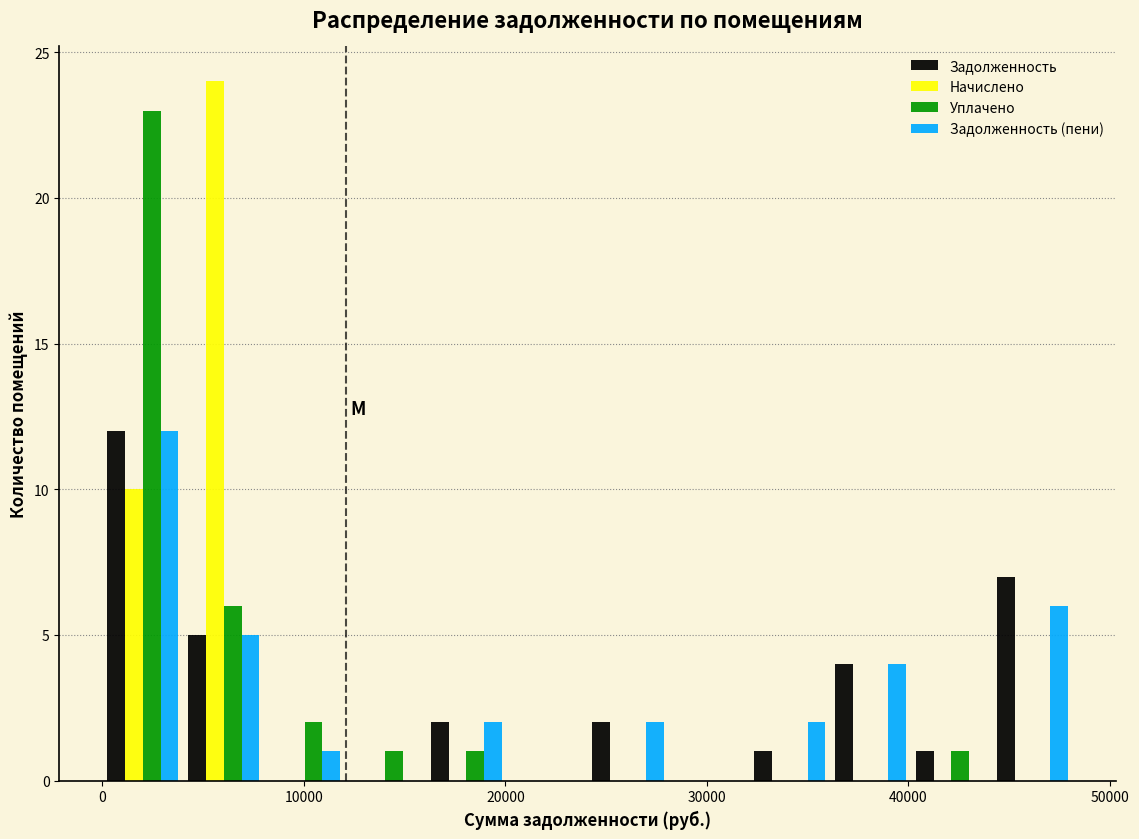

What is the height of the Задолженность (пени) bar covering 32000 to 36000 on the x-axis? Neither the bar edges nor the heights are printed on the chart, so give them approximately, as read against the axes.

2